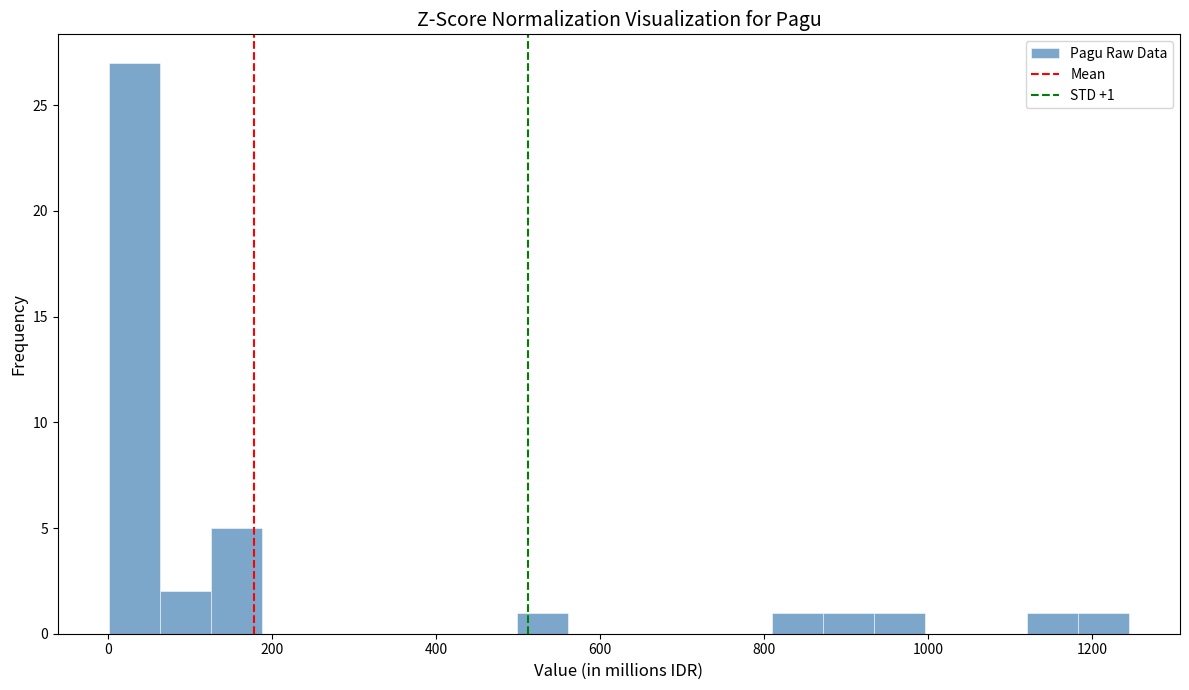

Read against the x-axis, roughly where is the centre of the tallest bar?

40